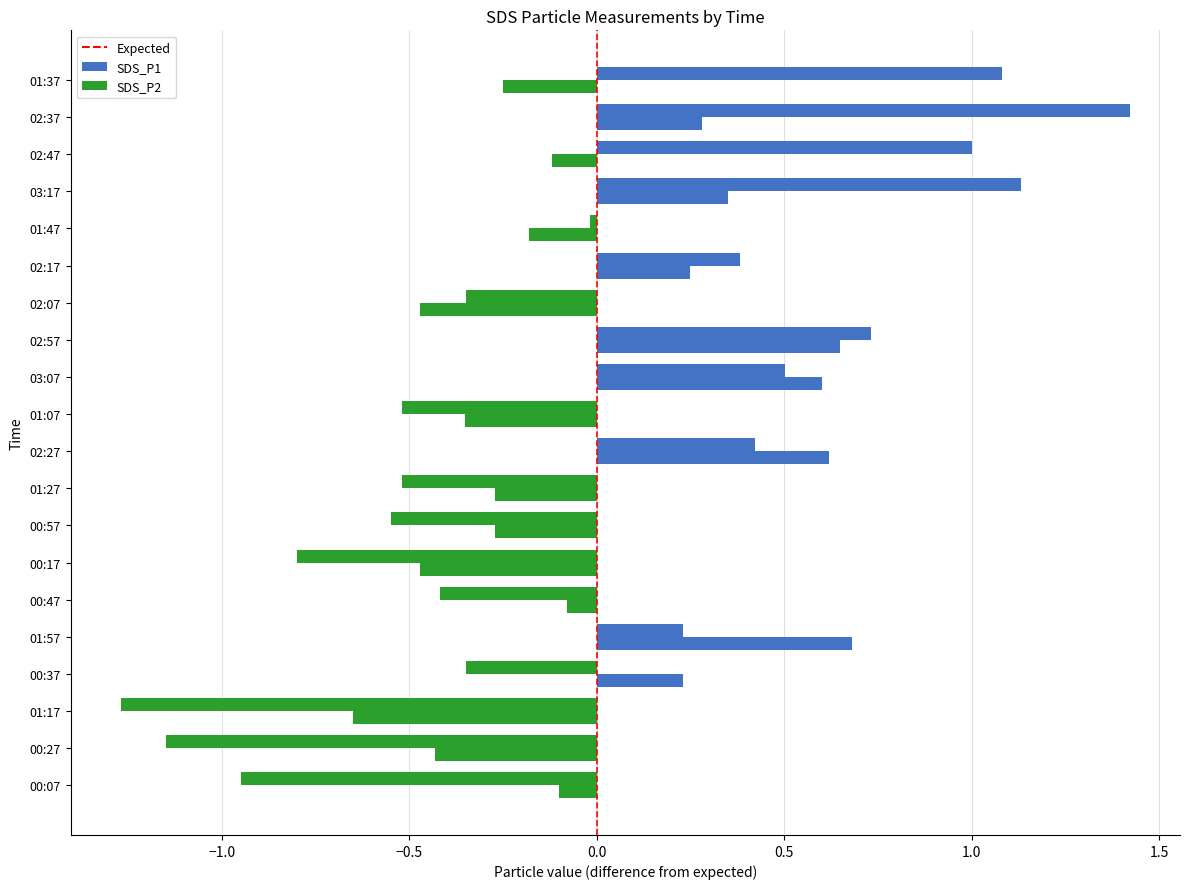

How many data points in SDS_P2 are above 0?

8